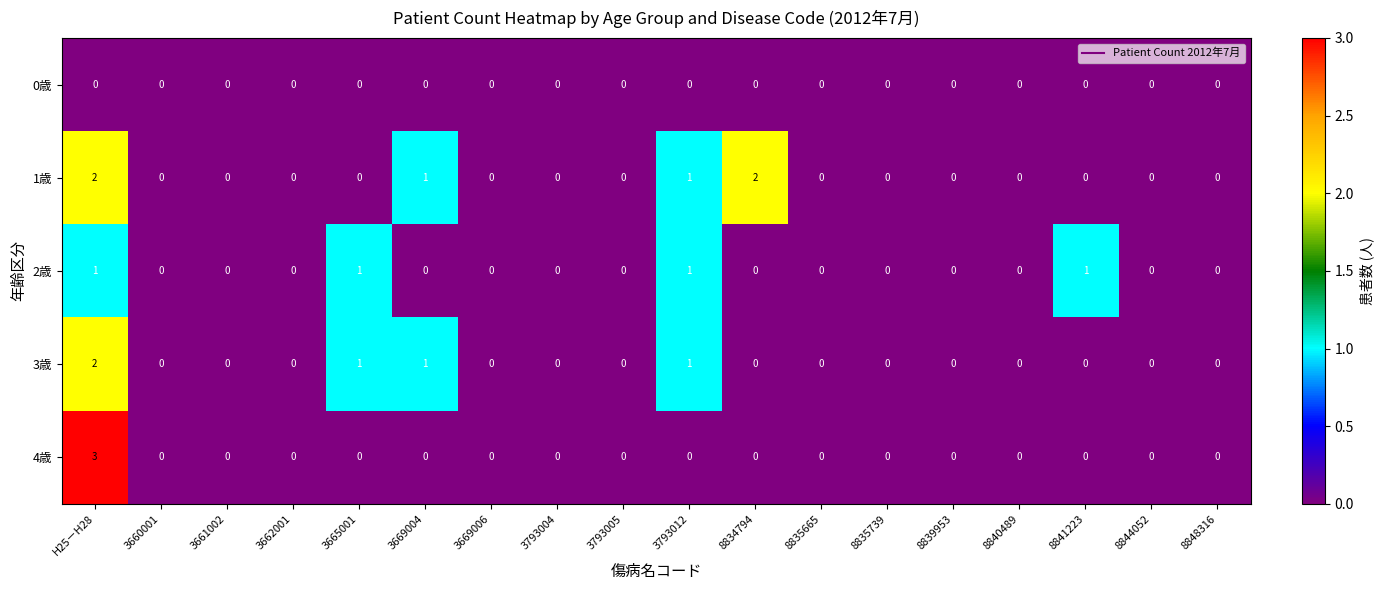

At which category is the sum across all series the highest?

H25－H28